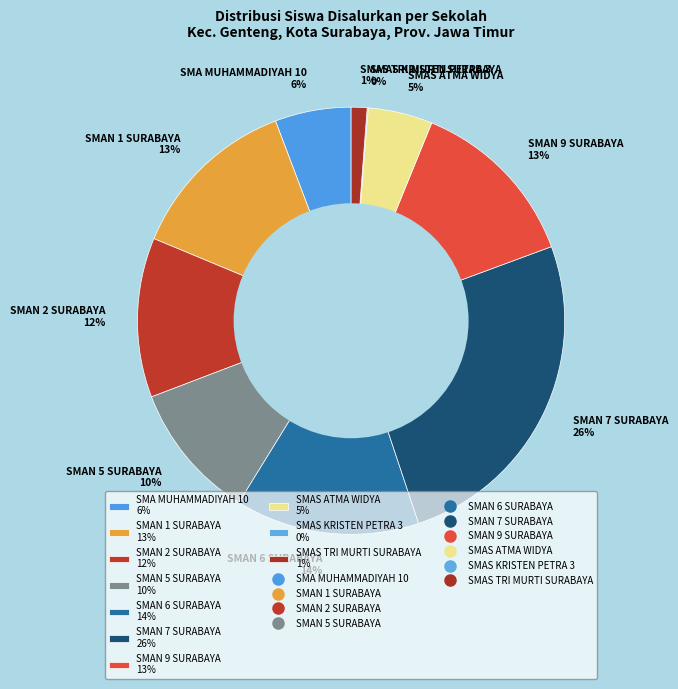

The SMAN 1 SURABAYA slice represents 13% of the pie. True or false?

True